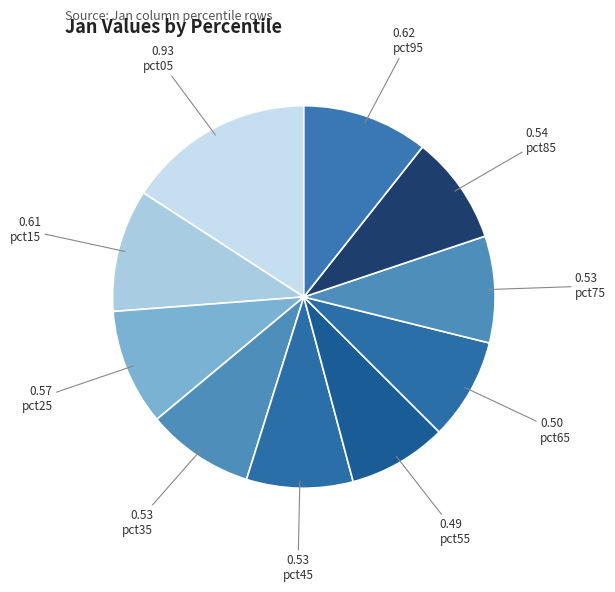

Does pct55 represent more than half of the total?

No